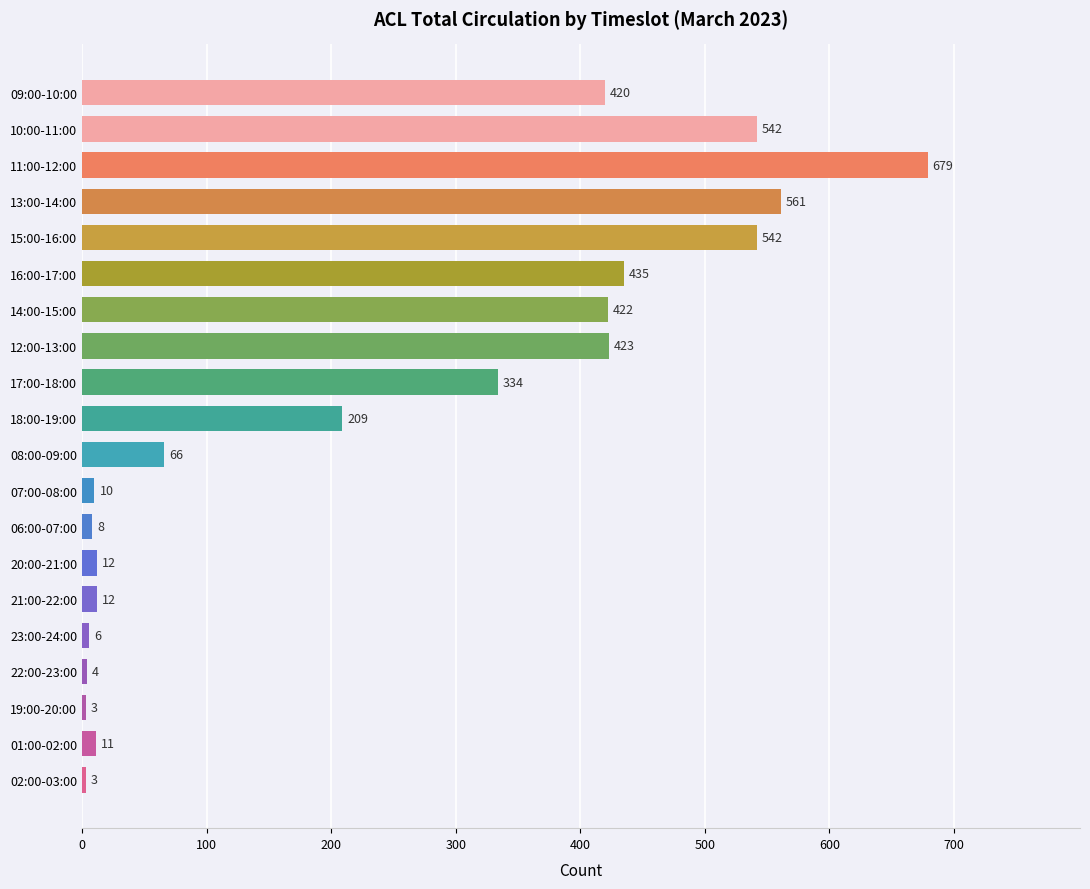

Reading top to bottom, list all the values displayed in this chart.

09:00-10:00=420	10:00-11:00=542	11:00-12:00=679	13:00-14:00=561	15:00-16:00=542	16:00-17:00=435	14:00-15:00=422	12:00-13:00=423	17:00-18:00=334	18:00-19:00=209	08:00-09:00=66	07:00-08:00=10	06:00-07:00=8	20:00-21:00=12	21:00-22:00=12	23:00-24:00=6	22:00-23:00=4	19:00-20:00=3	01:00-02:00=11	02:00-03:00=3